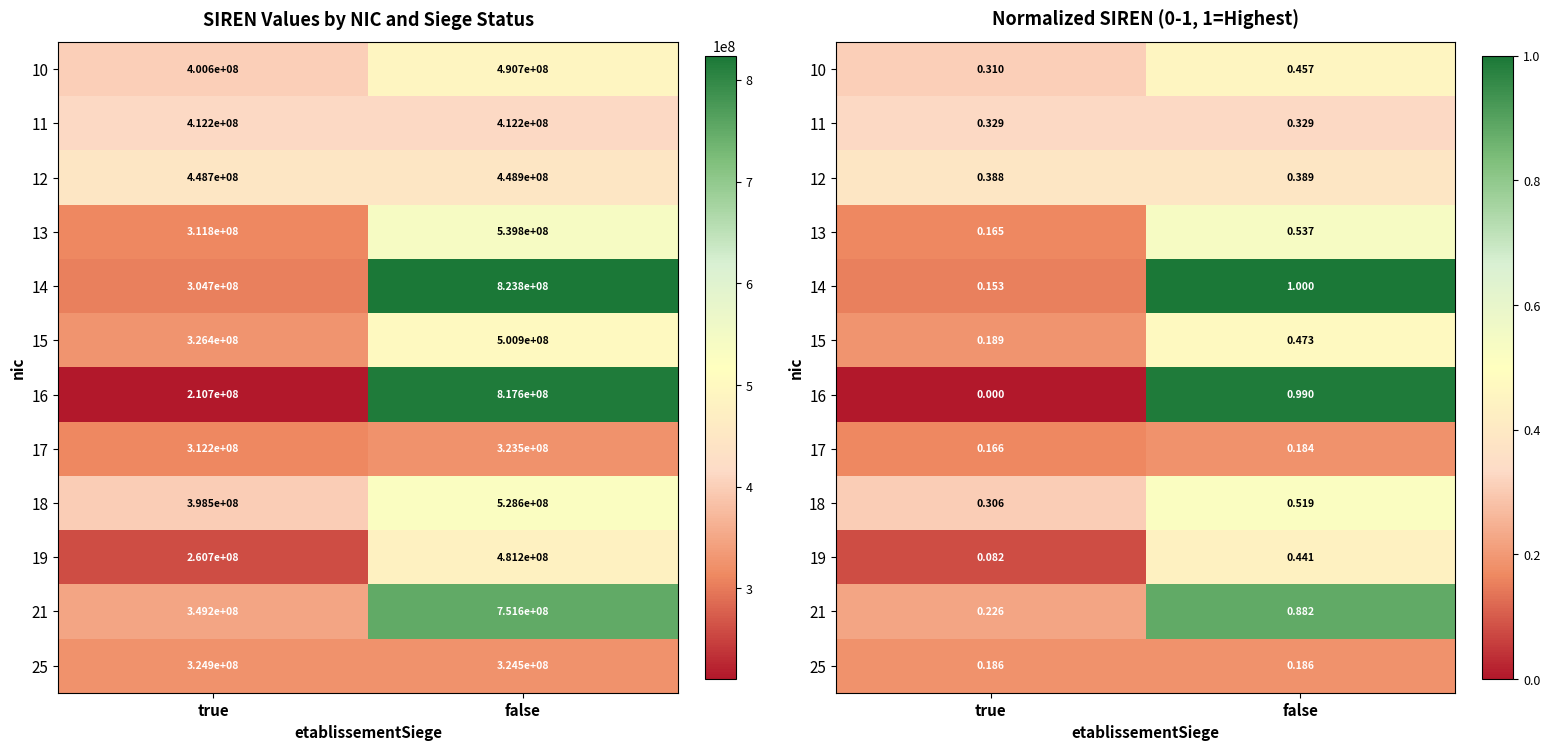

At which label does 10 reach its minimum?

true